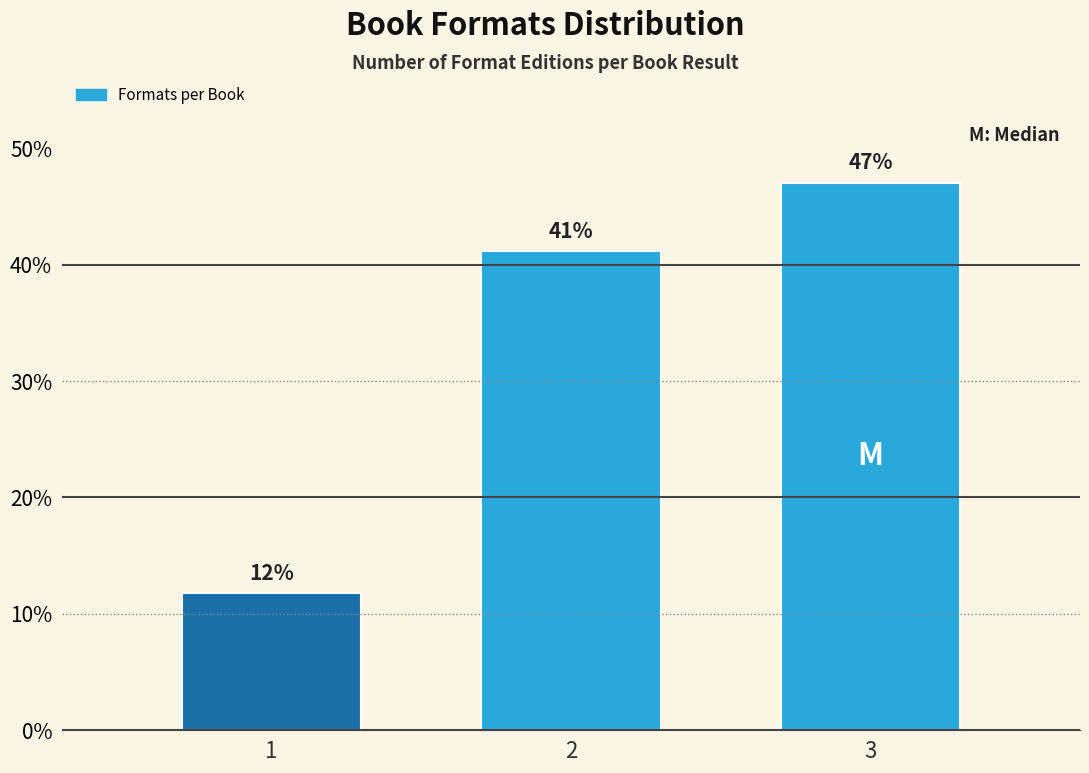

Between 3 and 1, which is larger?

3